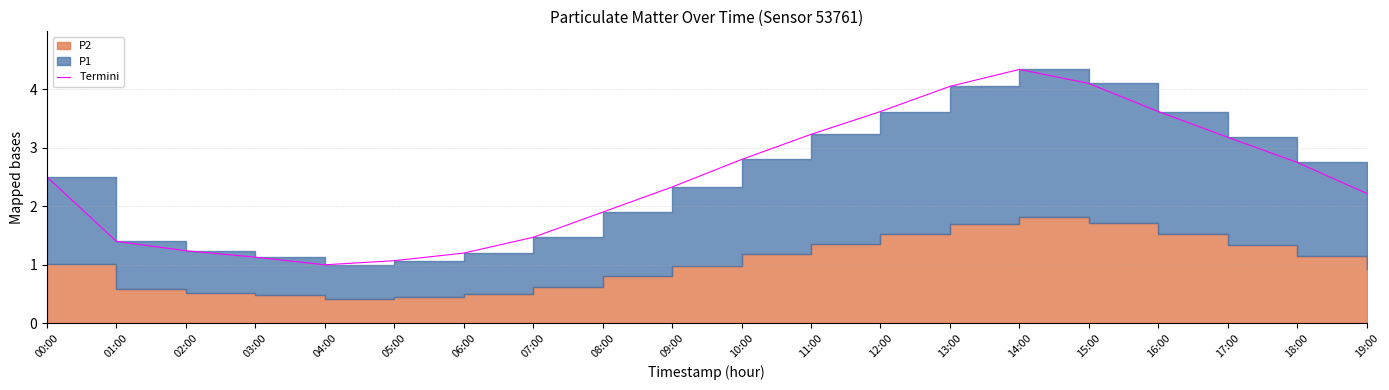

What is the difference between the values at 04:00 and 11:00?

2.2